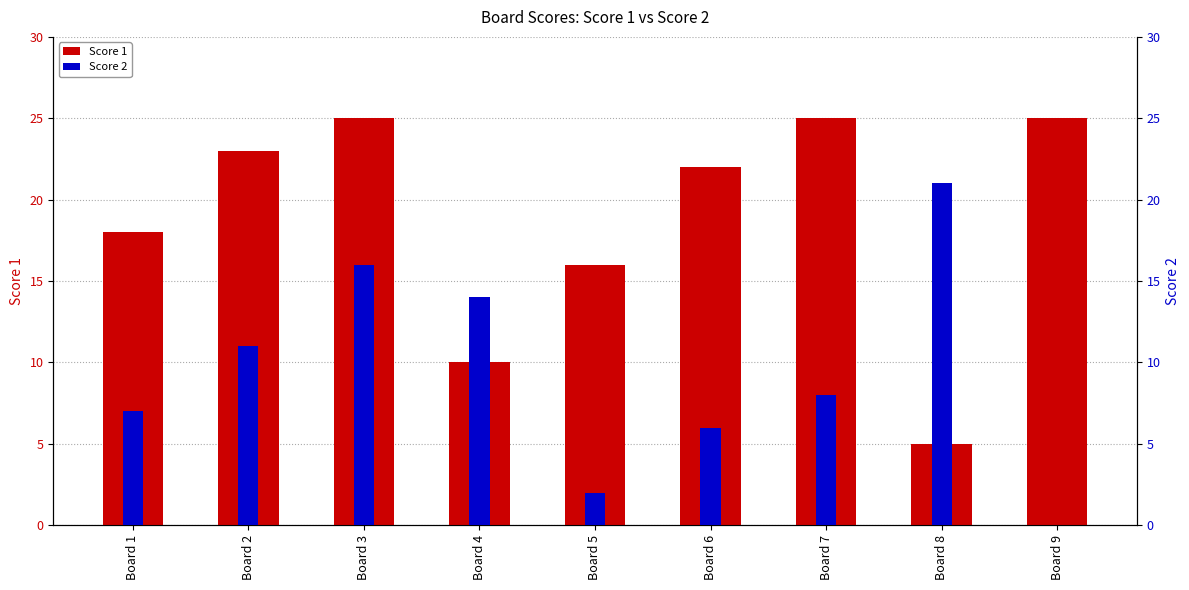

List the series in order of their overall mean, highest first.

Score 1, Score 2